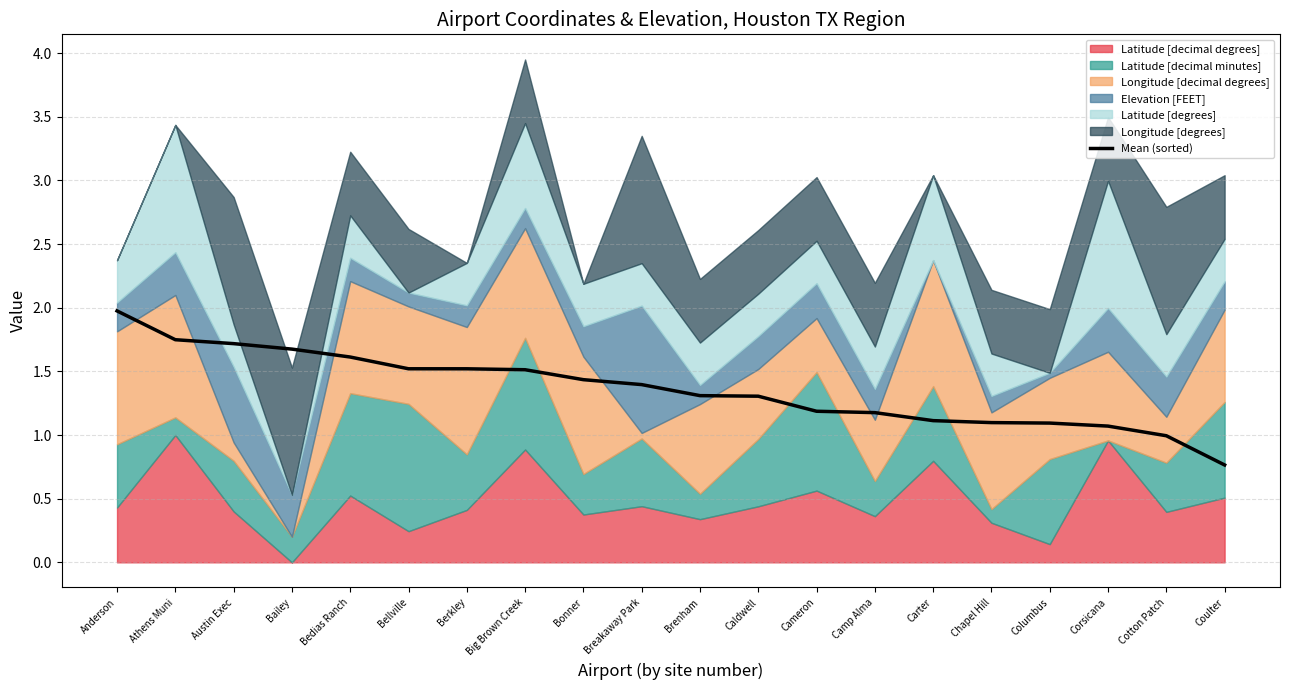

What is the minimum value shown in the chart?

0.8